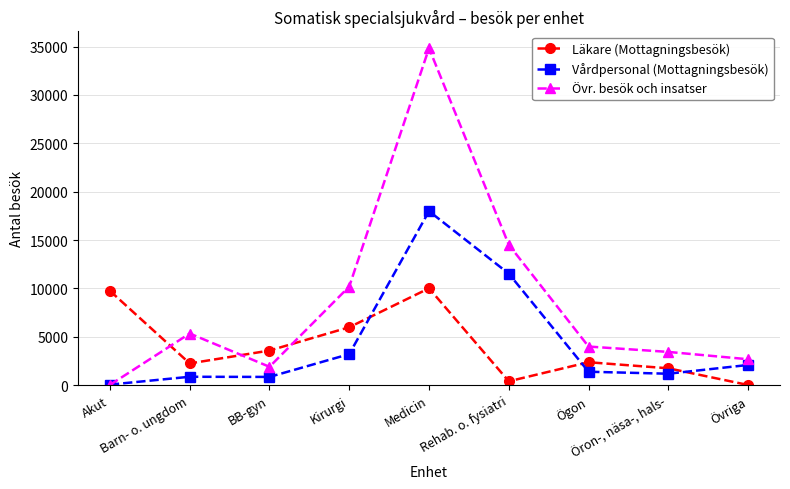

What is the smallest value displayed?

6